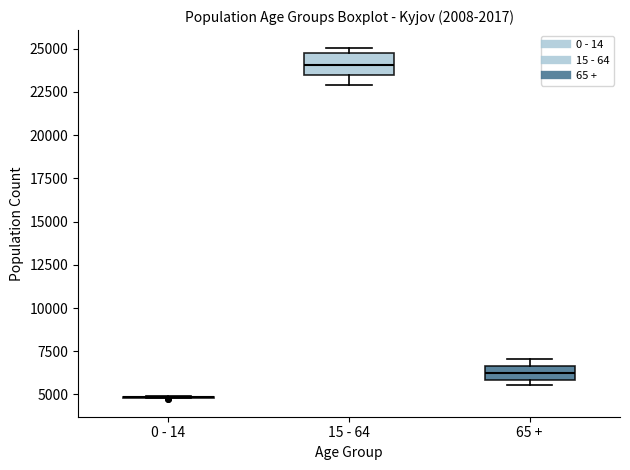

Reading left to right, read every box against the y-axis: the position of its median line, the range the box covers, and the ends of its whiskers. The values are not printed on the chart, so give them approximately, as read against the axis.

0 - 14: box collapsed to a line at 5000, whiskers 5000 to 5000
15 - 64: median 24000, box 23500 to 24500, whiskers 23000 to 25000
65 +: median 6500 (inside the box), box 6000 to 6500, whiskers 5500 to 7000